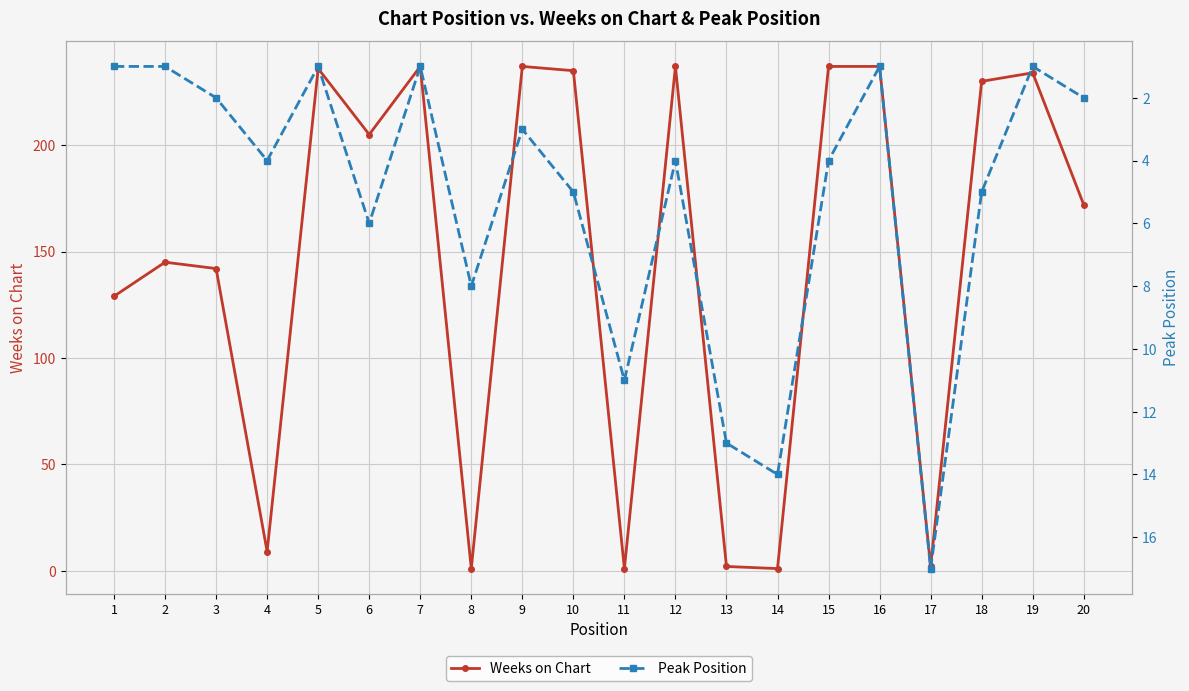

The value of Weeks on Chart at 5 is 236. True or false?

True